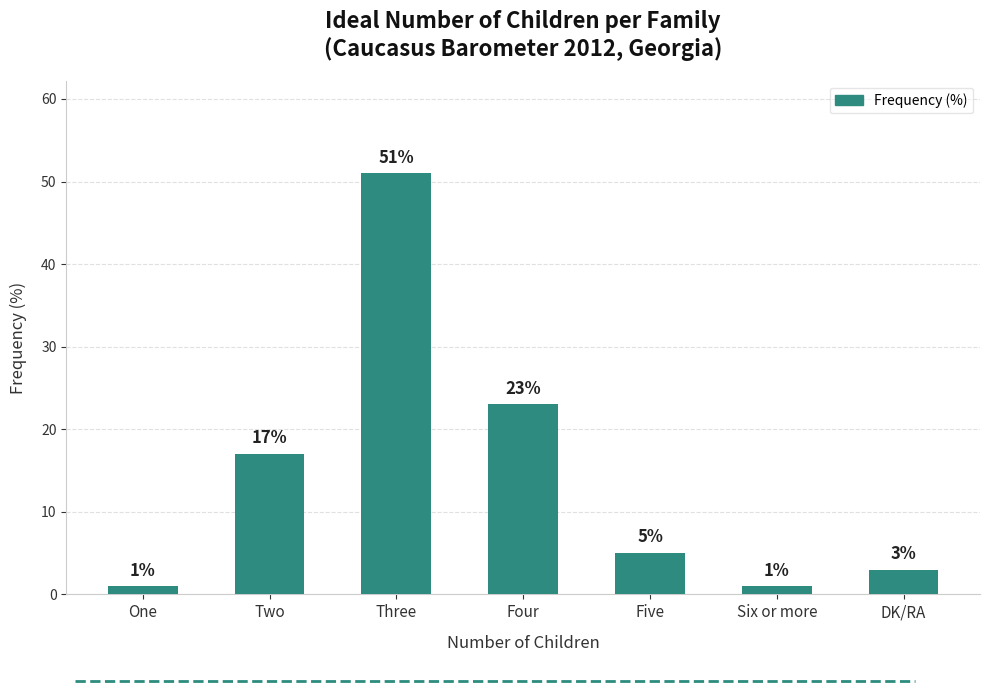

What is the greatest value displayed?

51